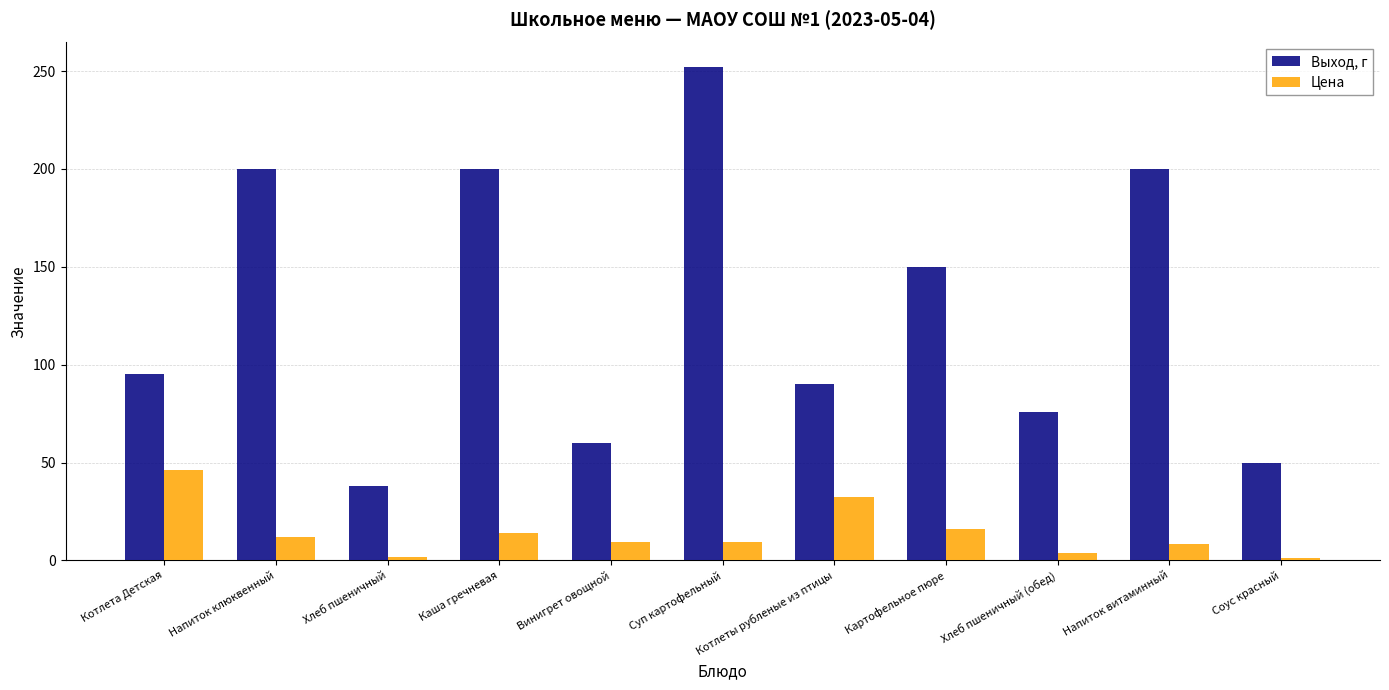

At Напиток витаминный, list the series in order from smallest to largest.

Цена, Выход, г